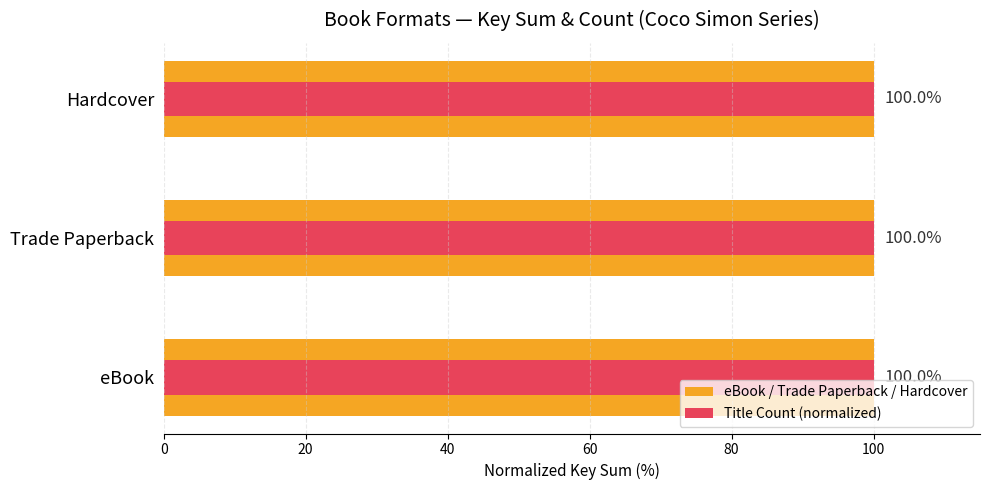

Count the number of categories in the chart.

3